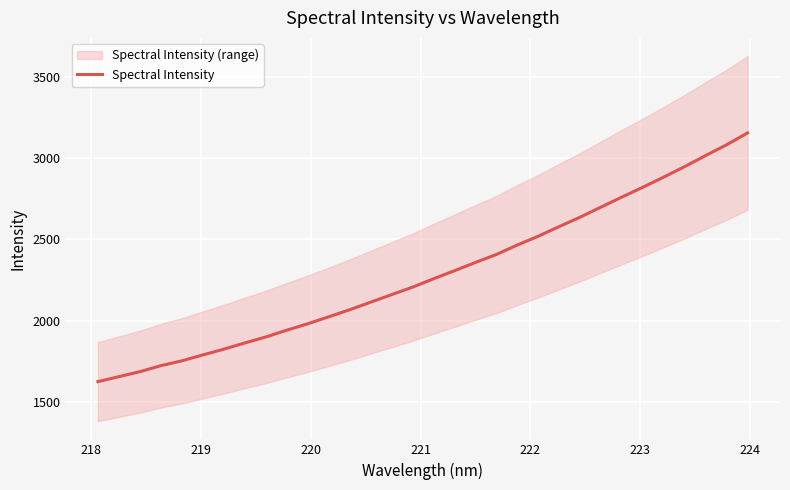

How many data points are less than 2257?

16